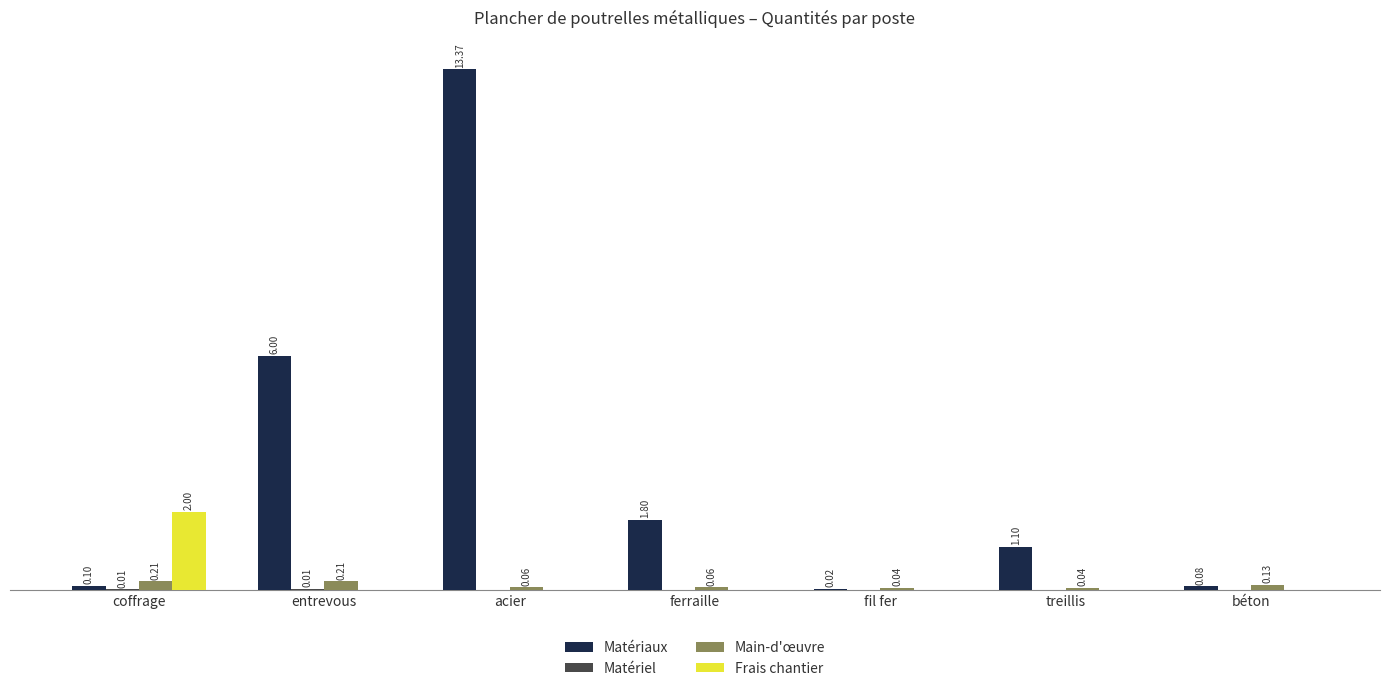

At which label is Matériaux closest to 6?

entrevous